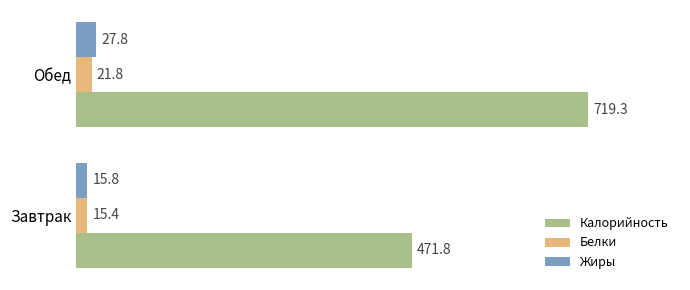

The value of Калорийность at Завтрак is 772.7. True or false?

False